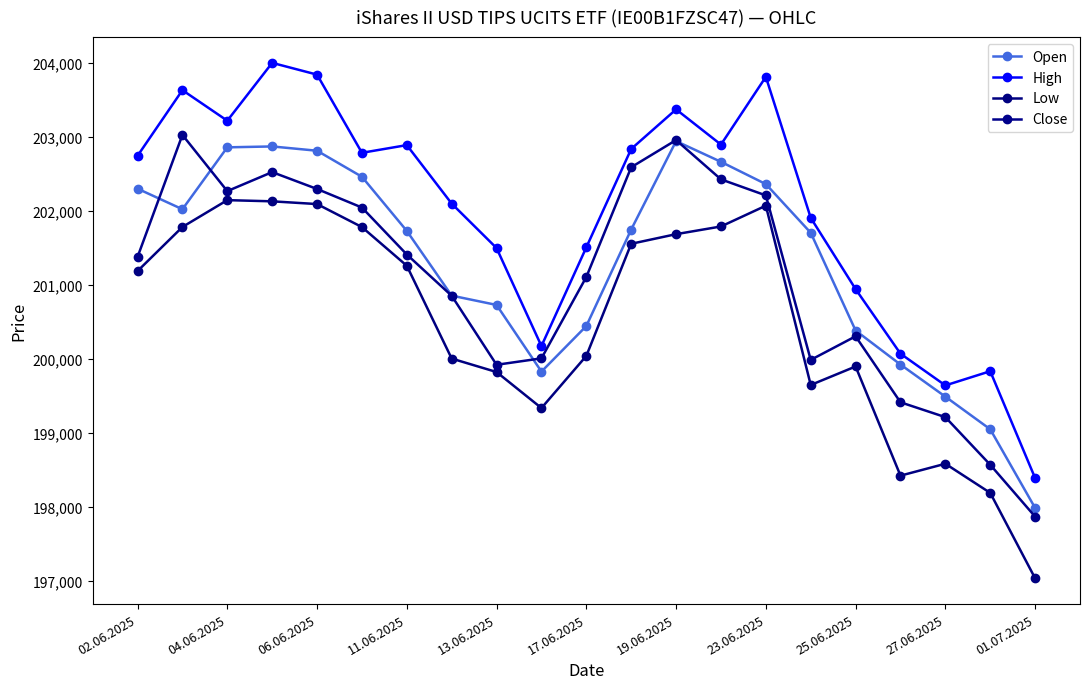

In High, how many points are lower than both neighbors (excluding endpoints)?

5